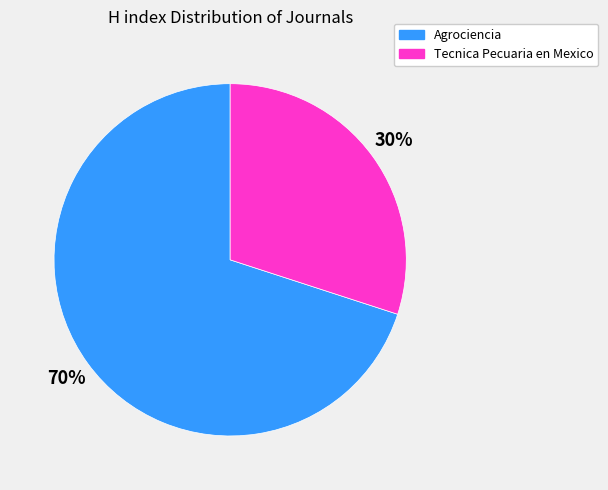

Which slice is the smallest?

Tecnica Pecuaria en Mexico